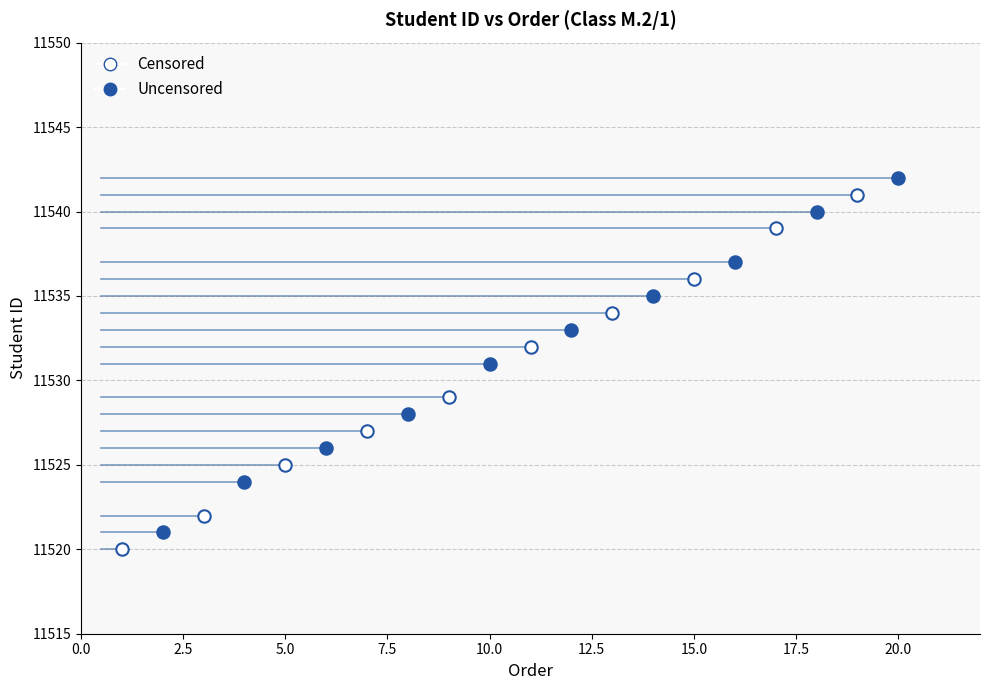

What are all the series names shown in the legend?

Censored, Uncensored